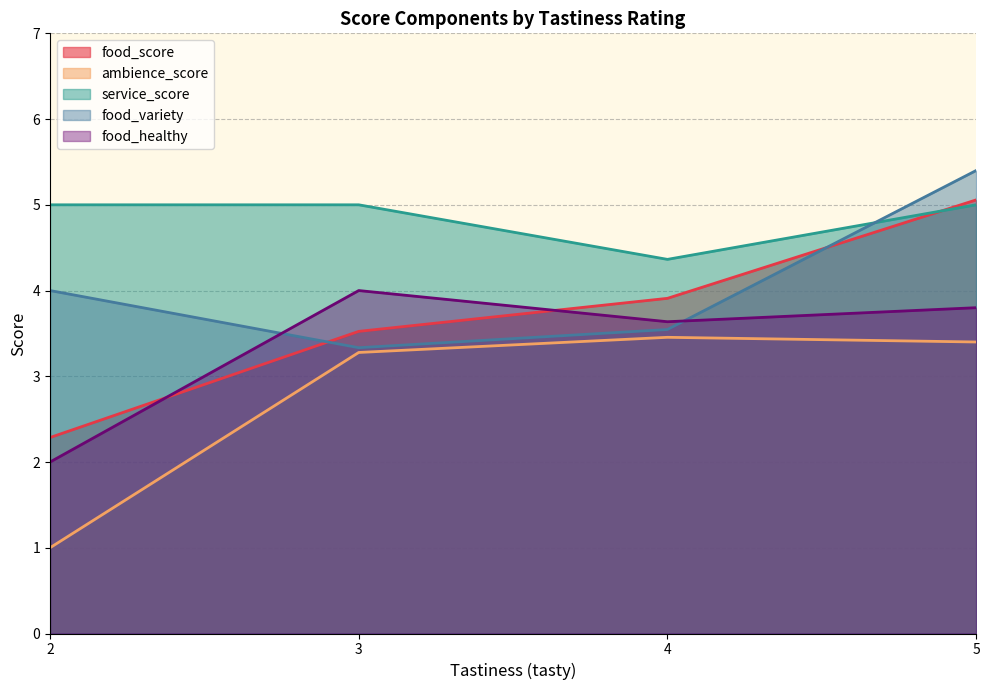

The service_score series shows 2.0 at 3. True or false?

False